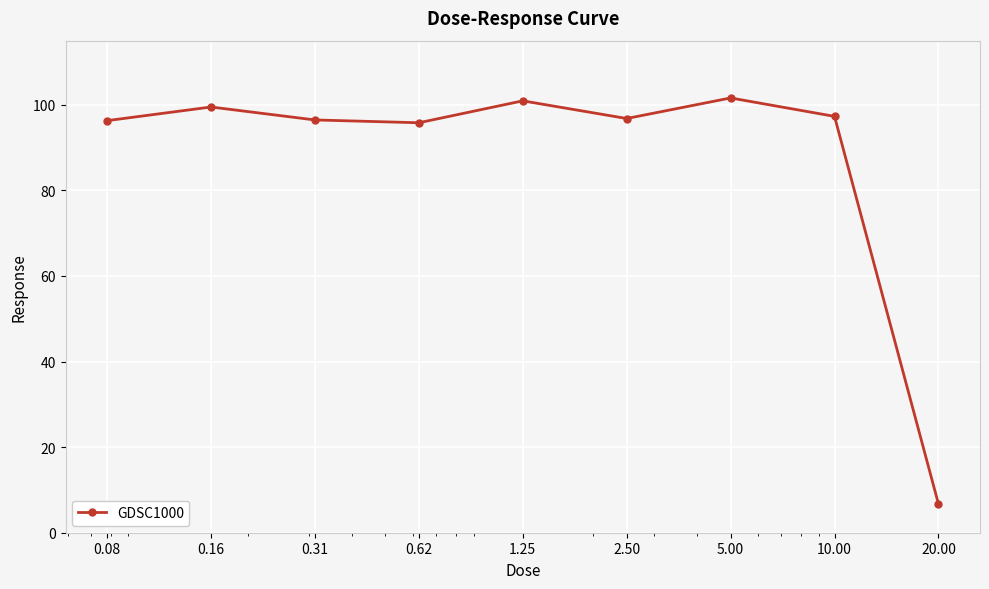

What is the greatest value displayed?

101.6